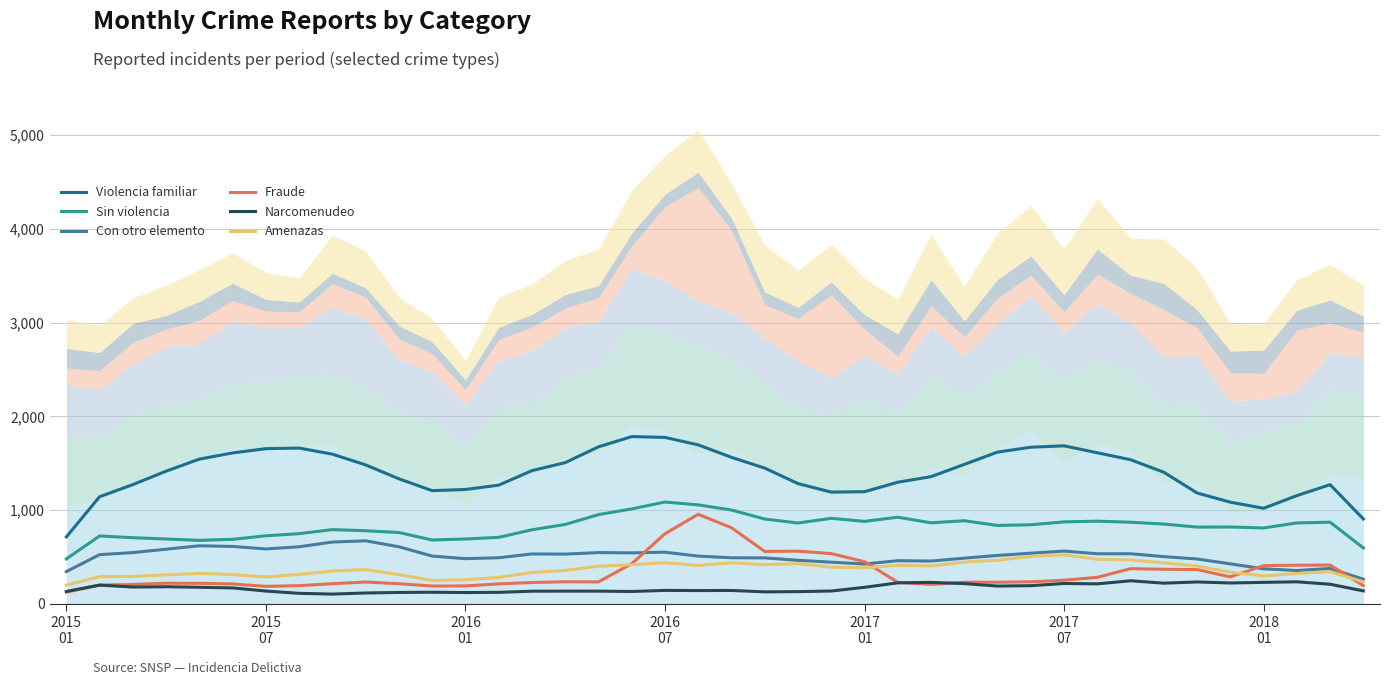

What is the average value of the Violencia familiar series?

1399.9